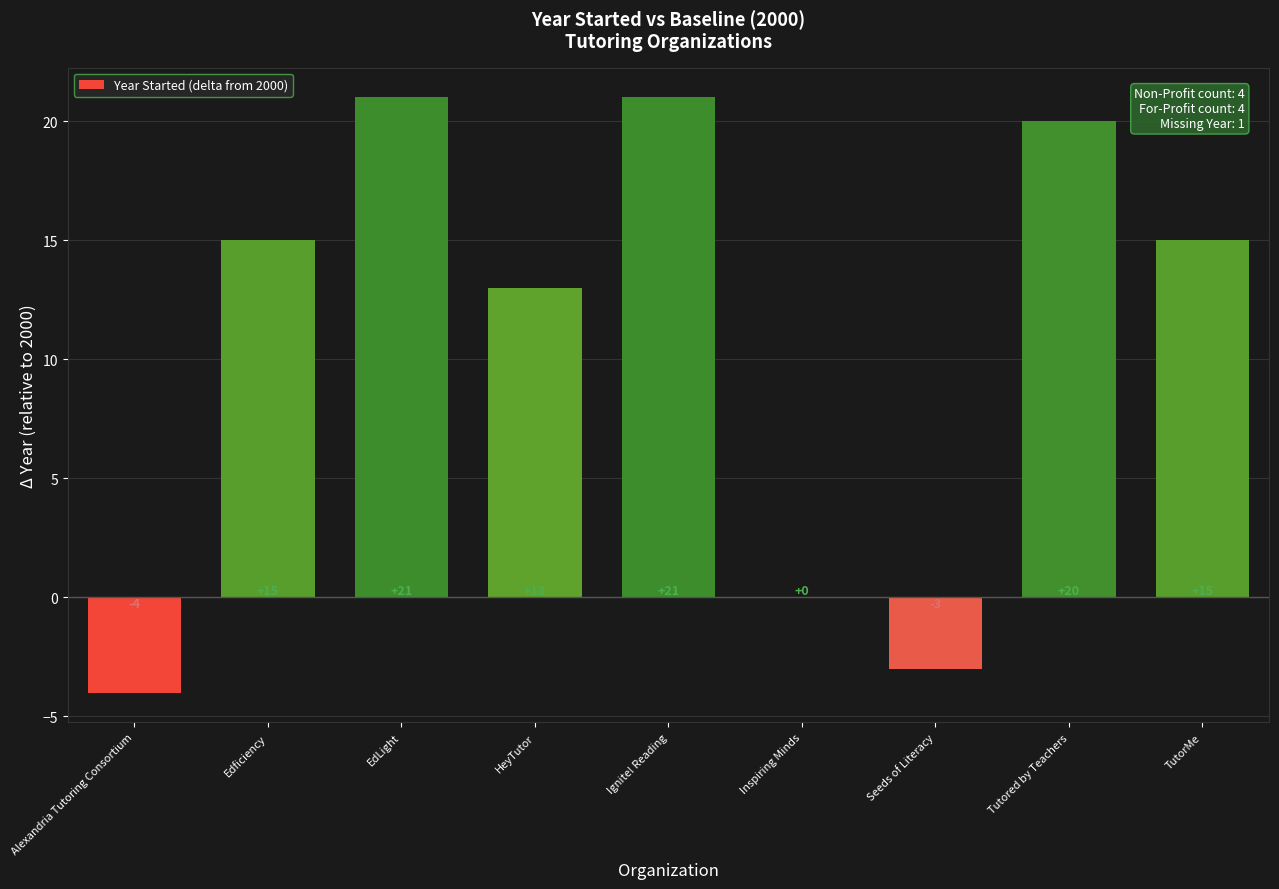

What is the change in value from Edficiency to EdLight?

+6